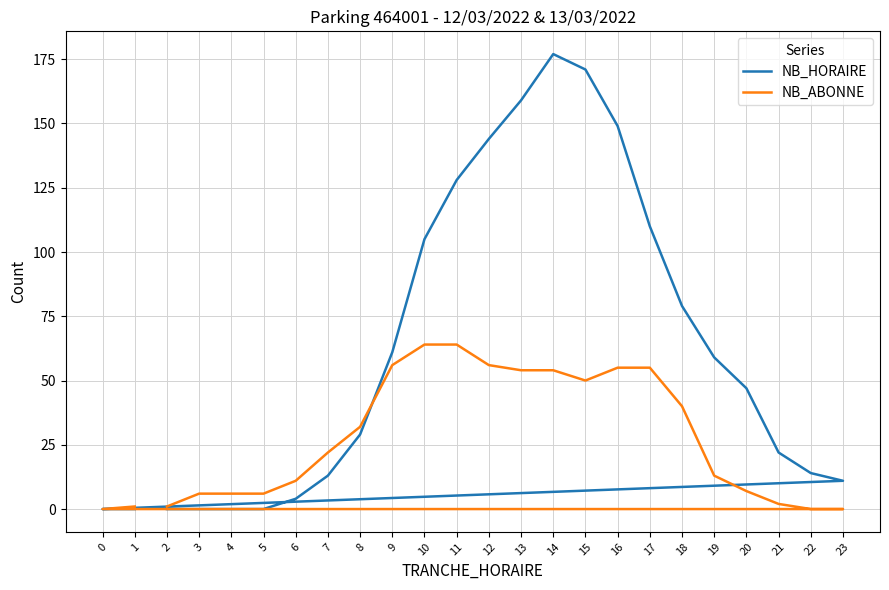

What is the difference between the highest and lowest values at 7?

9